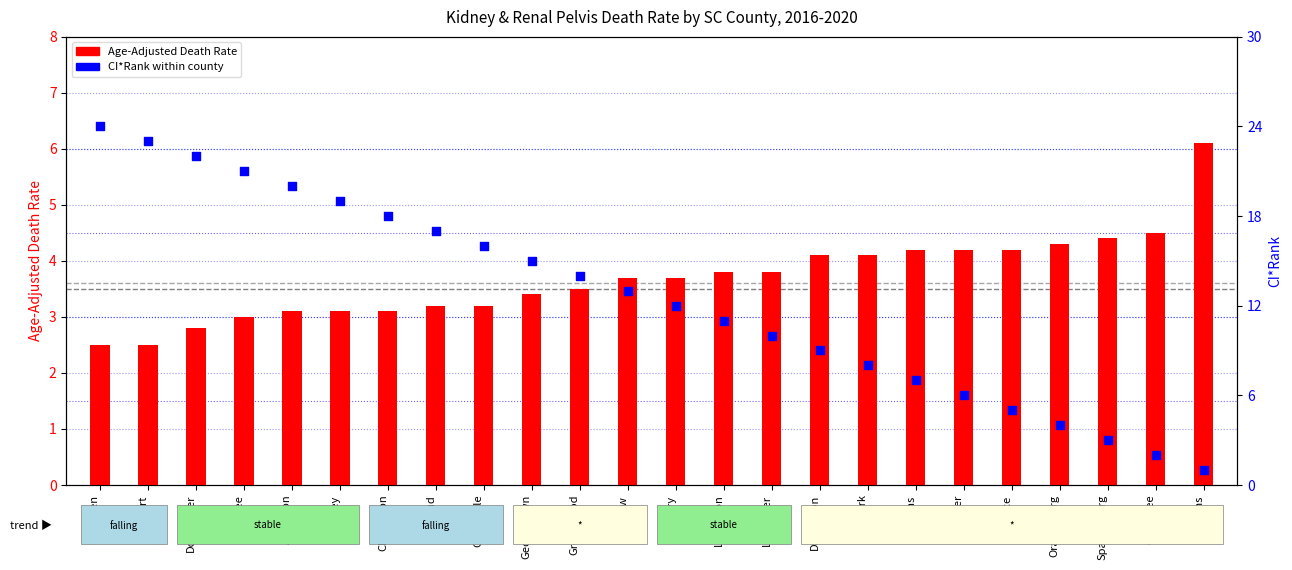

What are all the series names shown in the legend?

Age-Adjusted Death Rate, CI*Rank